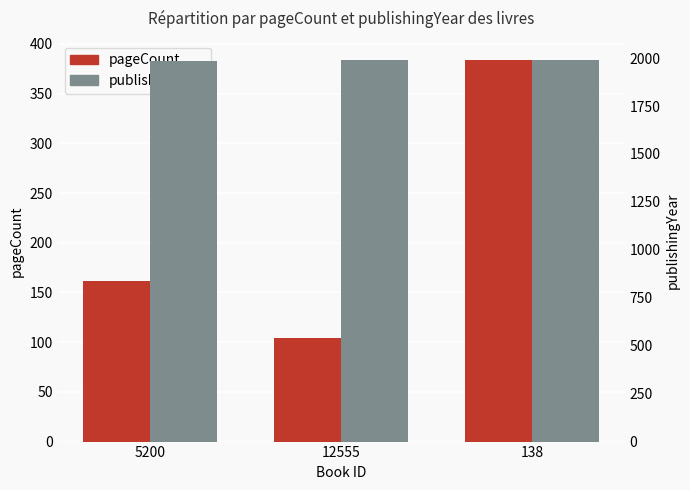

At which label does pageCount first exceed 162?

138